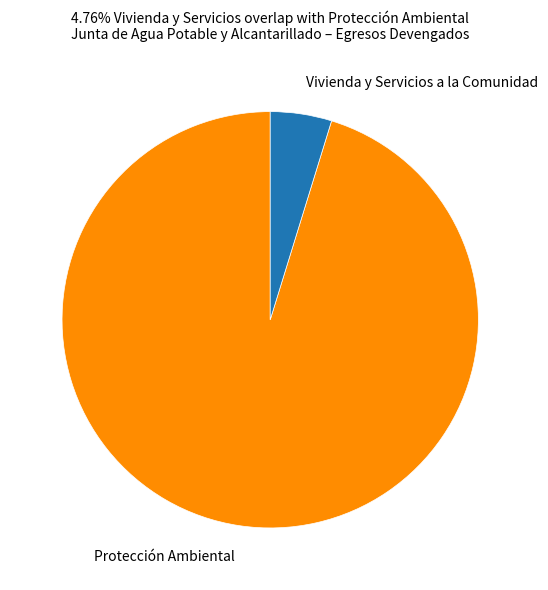

True or false: Vivienda y Servicios a la Comunidad accounts for 5% of the total.

True